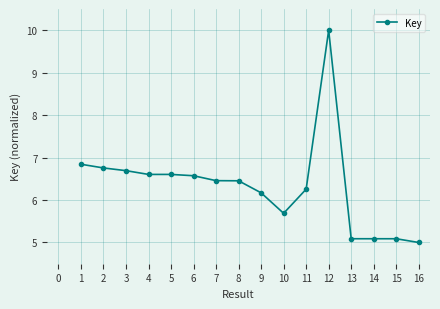

Approximately how many times larger is the value at 8 compared to 14?

1.3